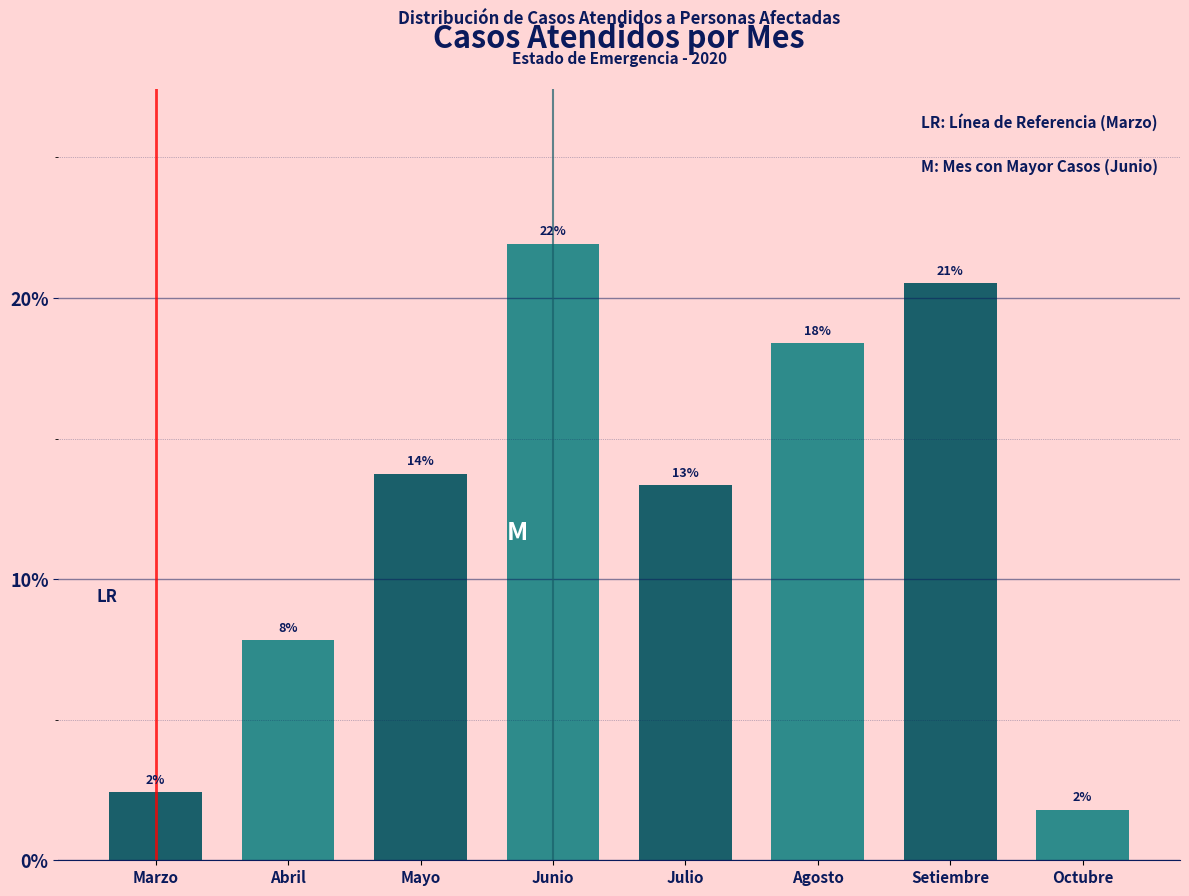

Are the bars horizontal?

No